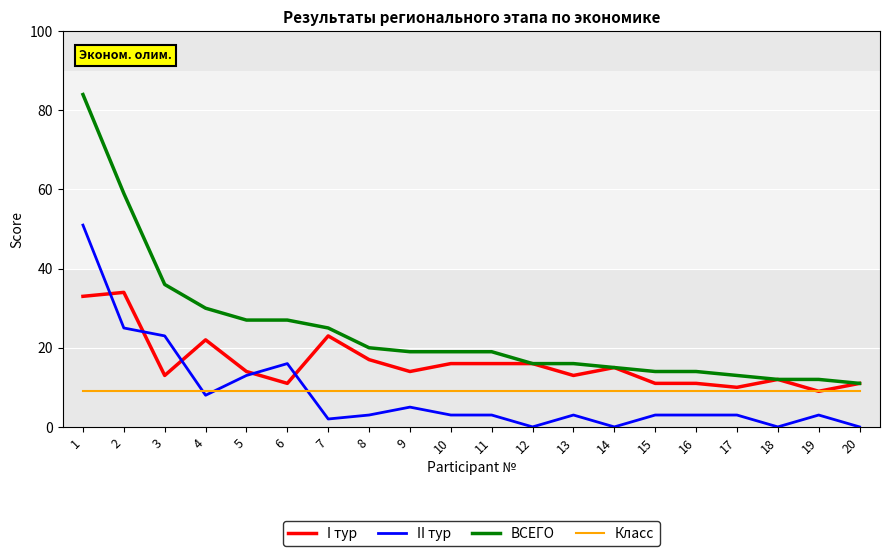

What is the lowest value of the I тур series?

9